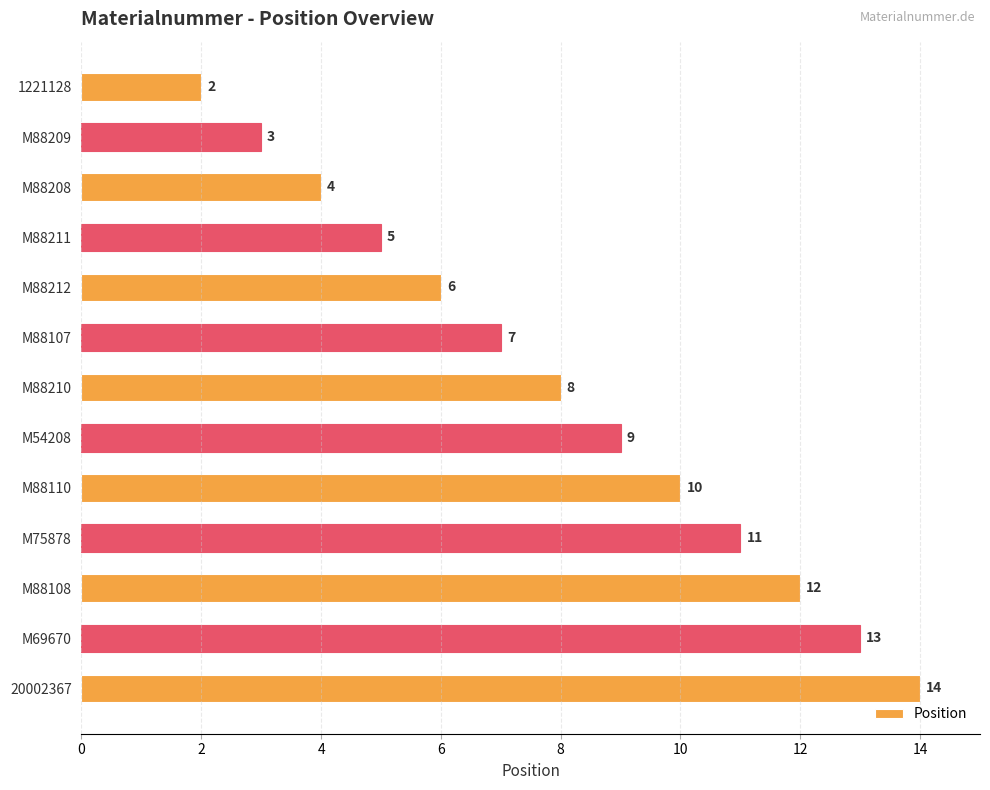

At which label is the value closest to 8?

M88210